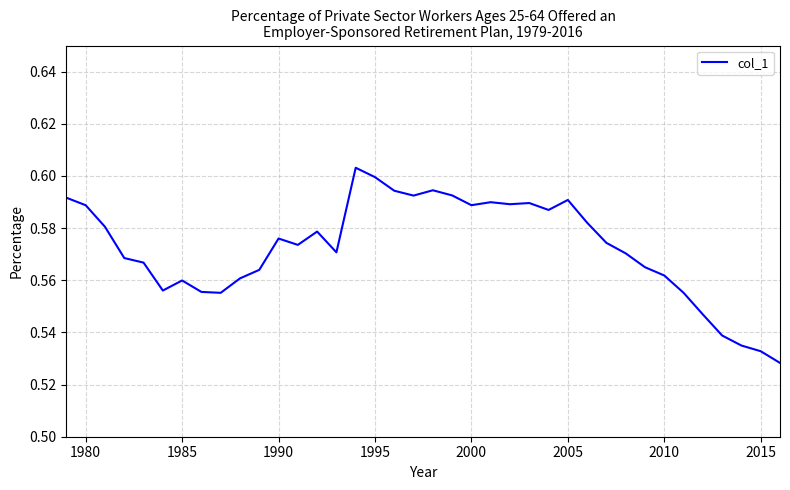

How many values are between 0 and 1?

38